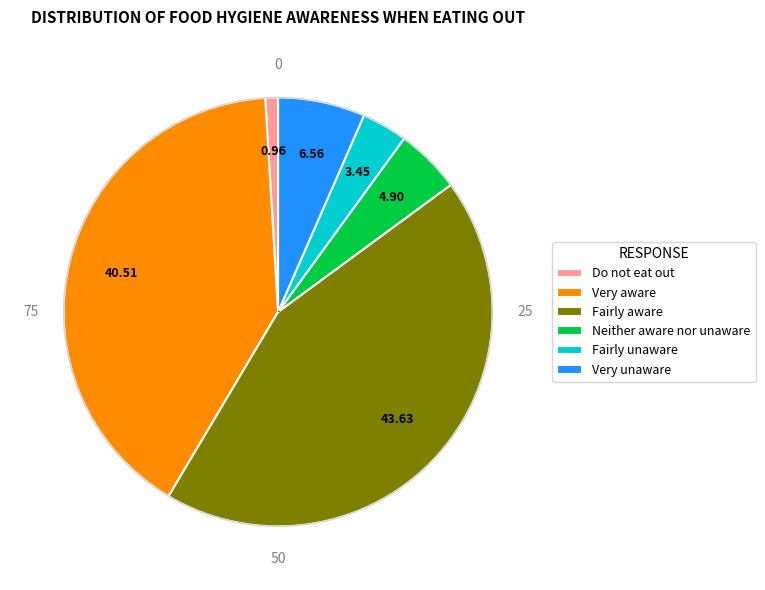

Is the sum of Do not eat out and Very aware greater than half?

No